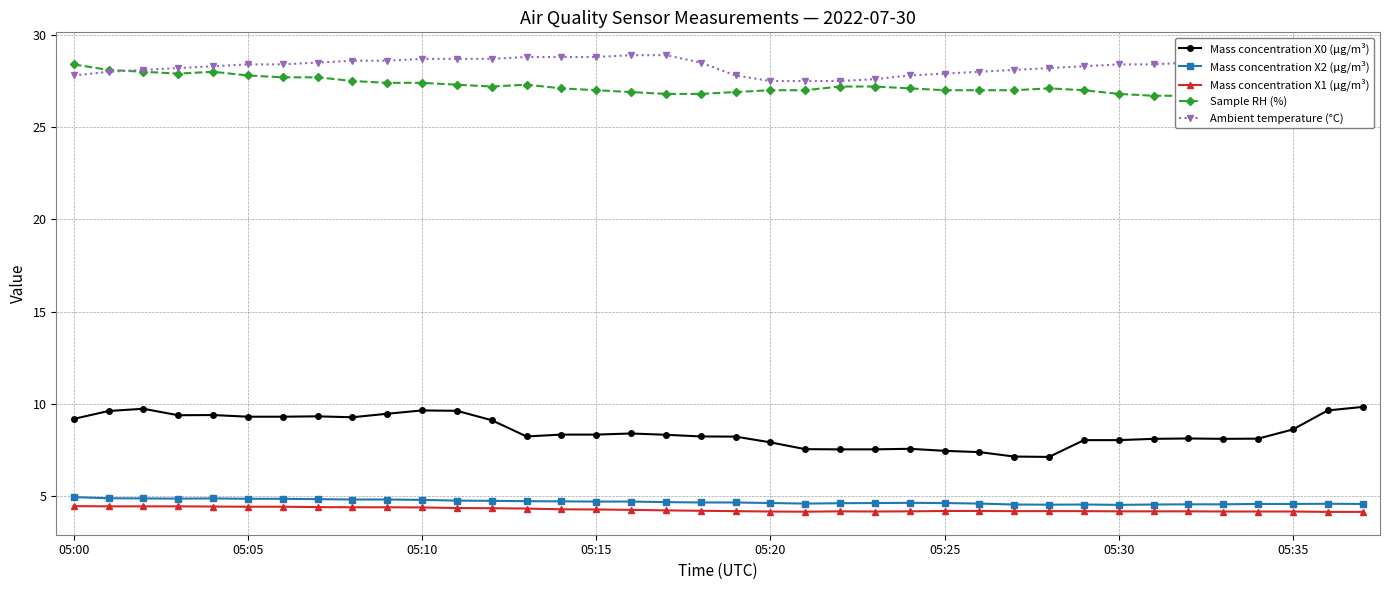

What is the approximate value of Ambient temperature (°C) at 18?

28.5